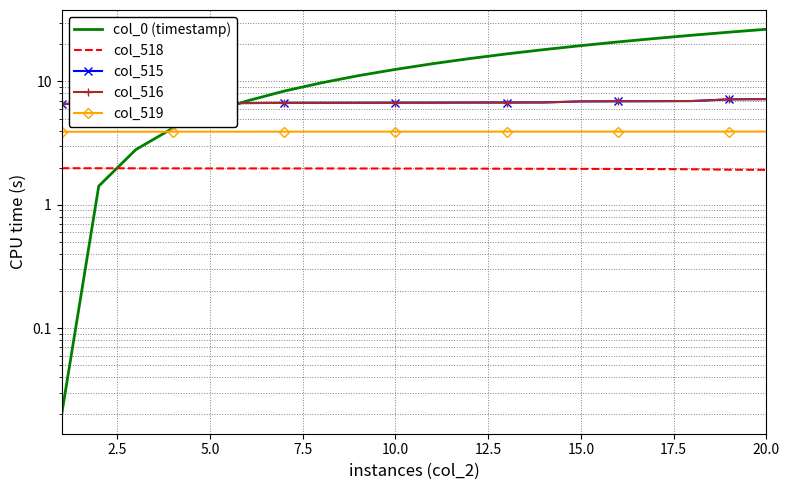

True or false: col_518 and col_516 intersect in this chart.

False